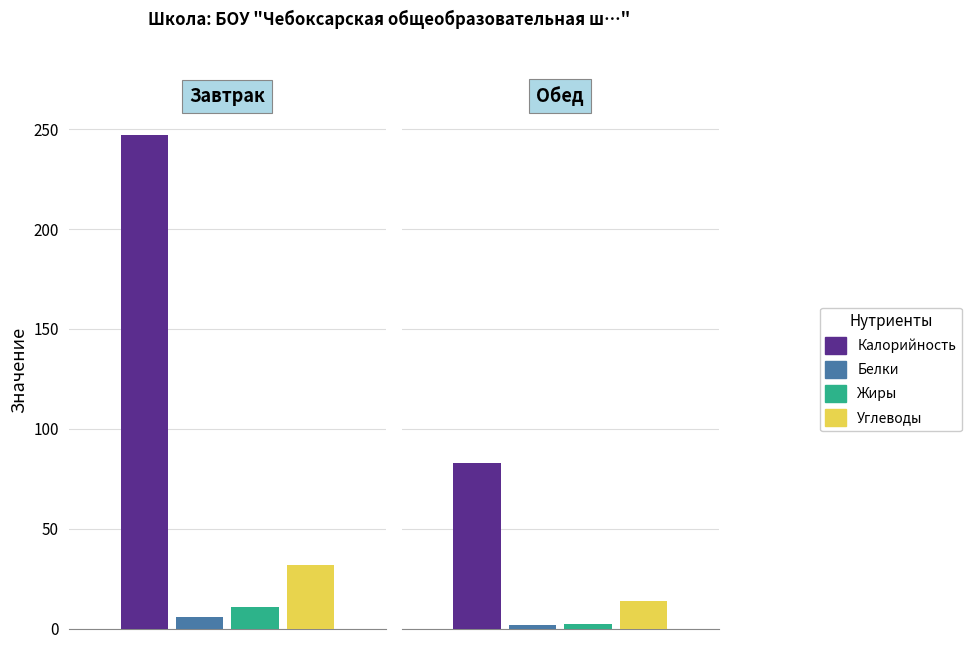

What is the sum of the Углеводы values at Обед and Завтрак?

45.4